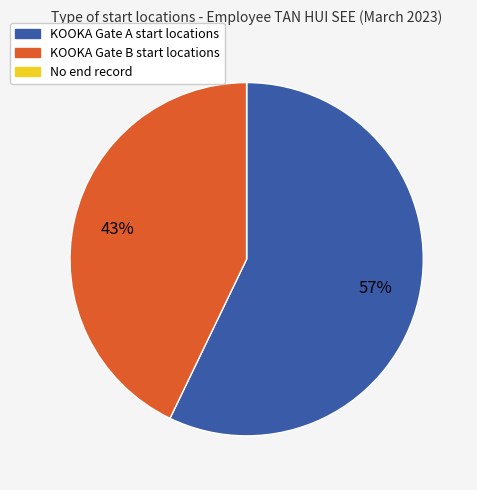

To the nearest percent, what is the difference between the KOOKA Gate A start locations and KOOKA Gate B start locations slice percentages?

14%